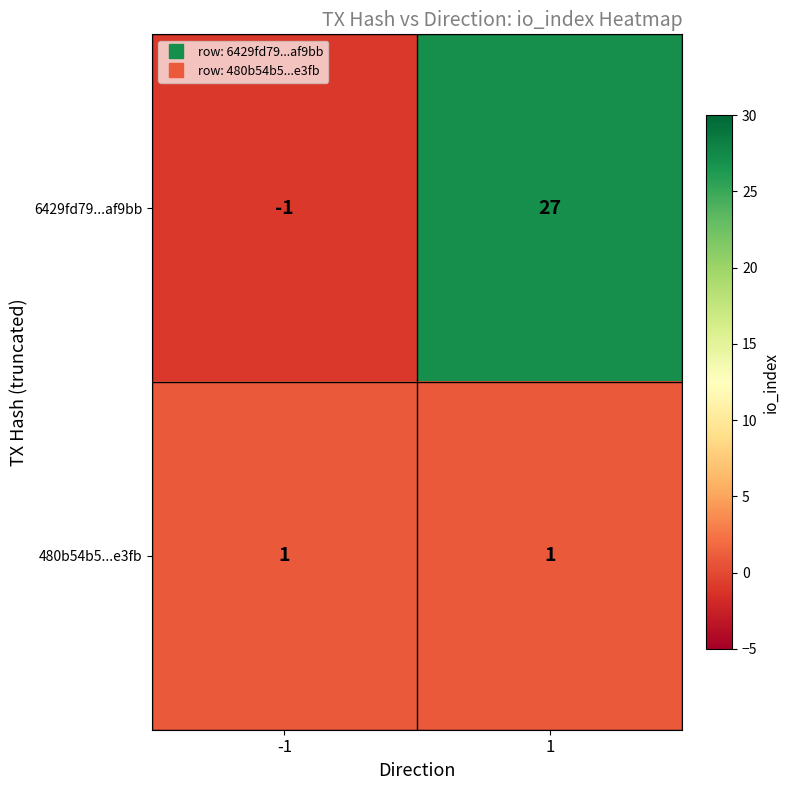

How many distinct data groups are displayed?

2